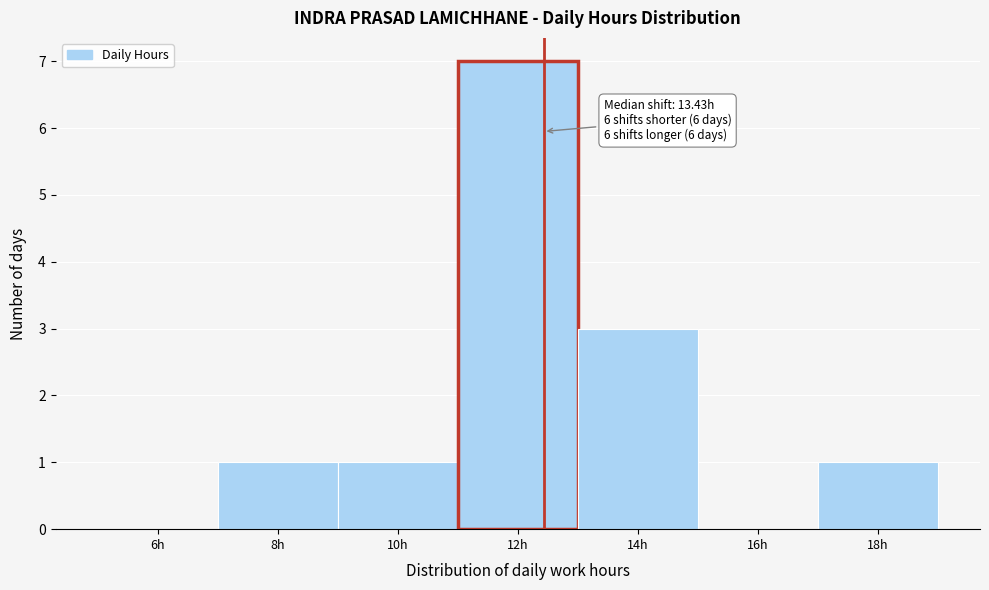

Reading left to right, transcribe all the data shown in this chart.

6h=0	8h=1	10h=1	12h=7	14h=3	16h=0	18h=1